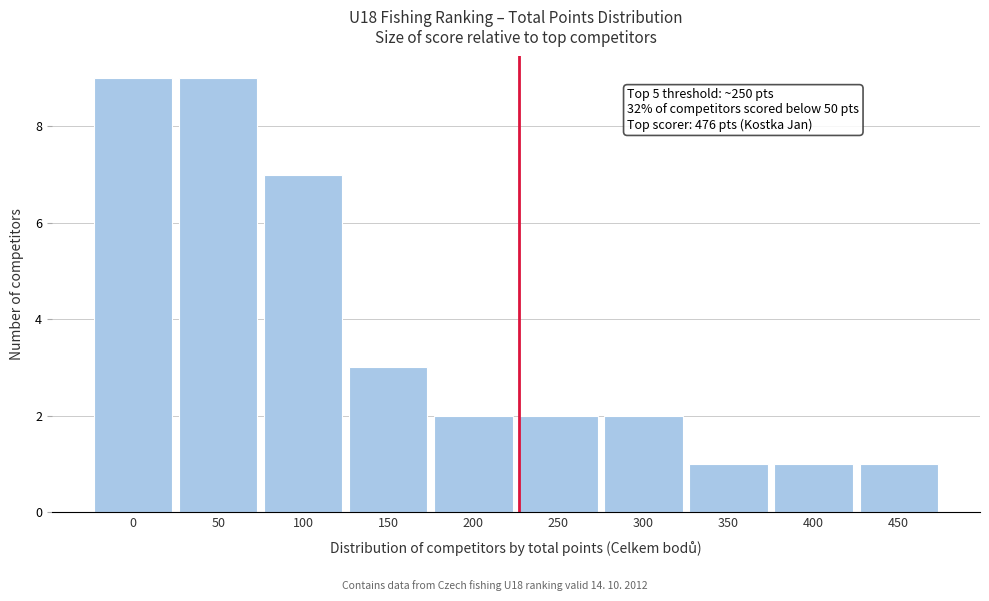

Reading left to right, what are all the values shown in this chart?

0=9	50=9	100=7	150=3	200=2	250=2	300=2	350=1	400=1	450=1